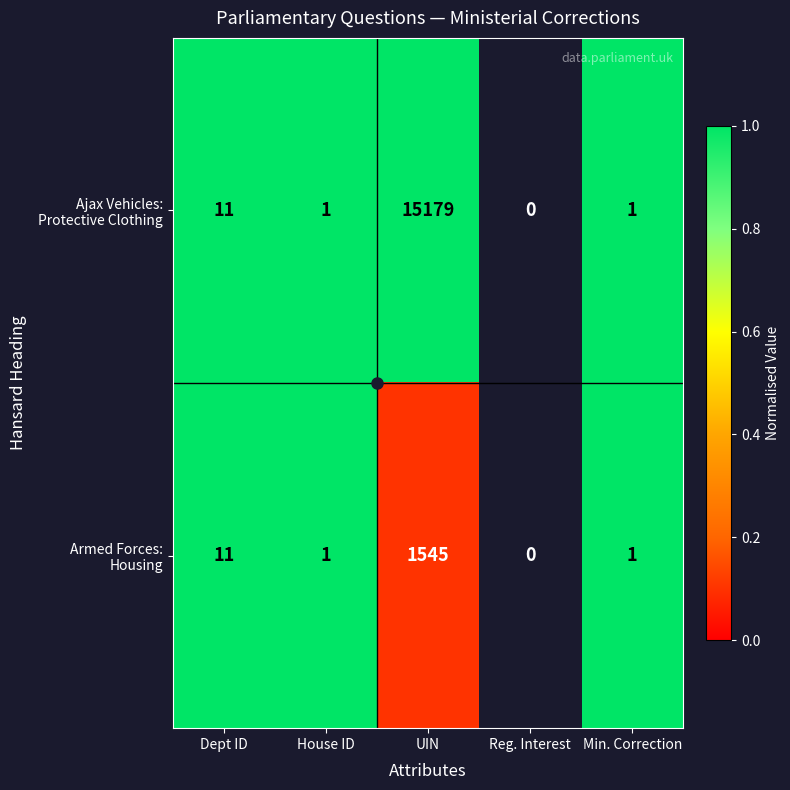

The Ajax Vehicles: Protective Clothing series shows 1.6 at House ID. True or false?

False